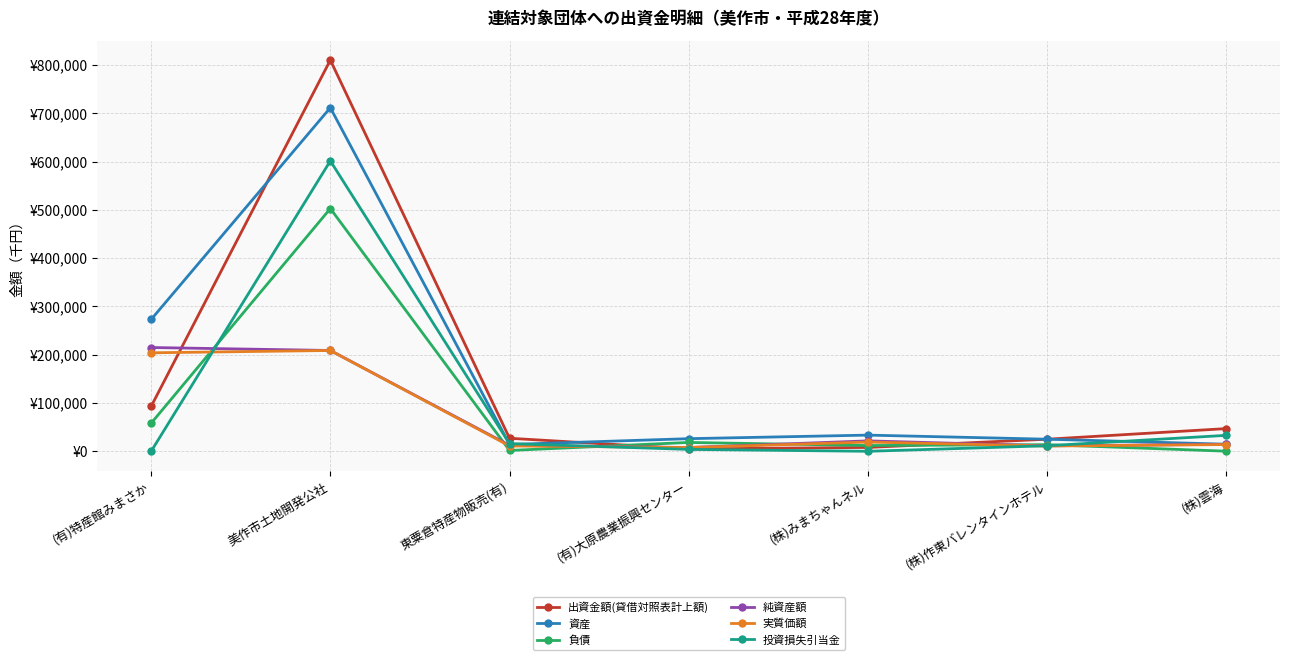

Is this an area chart (filled region under the line)?

No